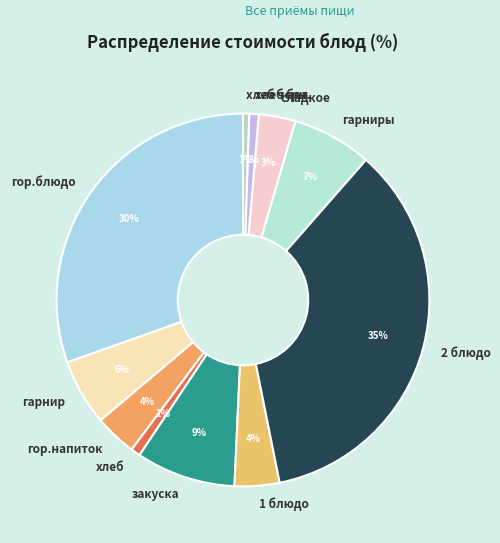

What is the largest slice in the pie chart?

2 блюдо